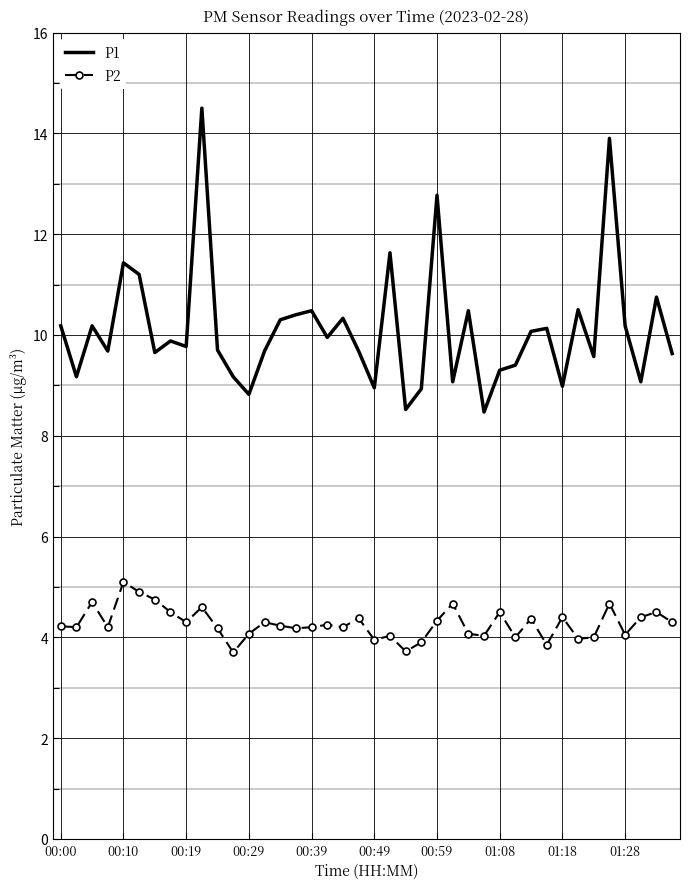

Which series has the widest spread of values?

P1